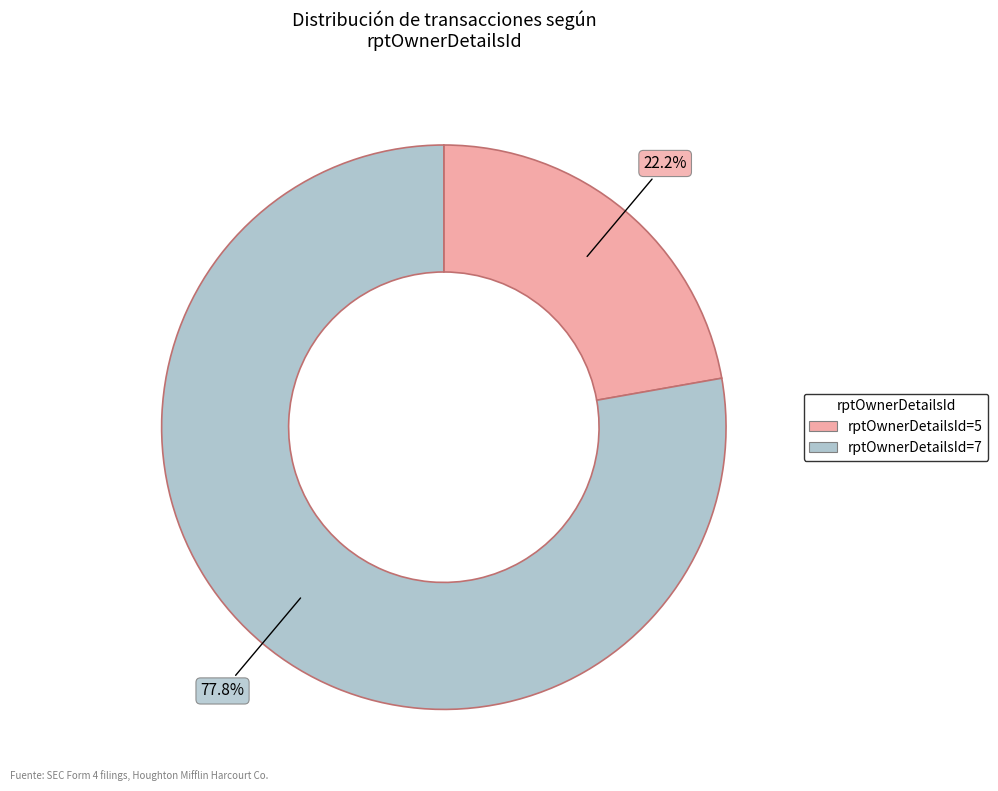

How many segments does this pie chart have?

2